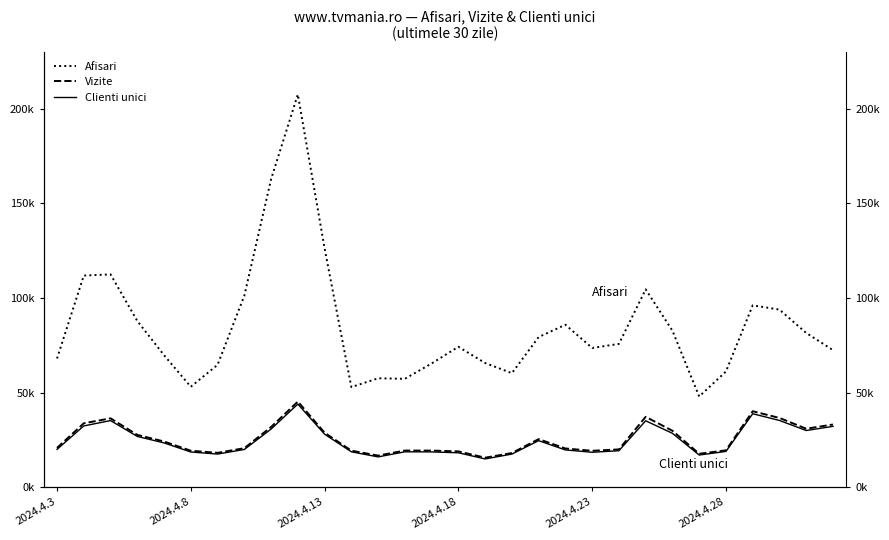

How many lines are shown in the chart?

3